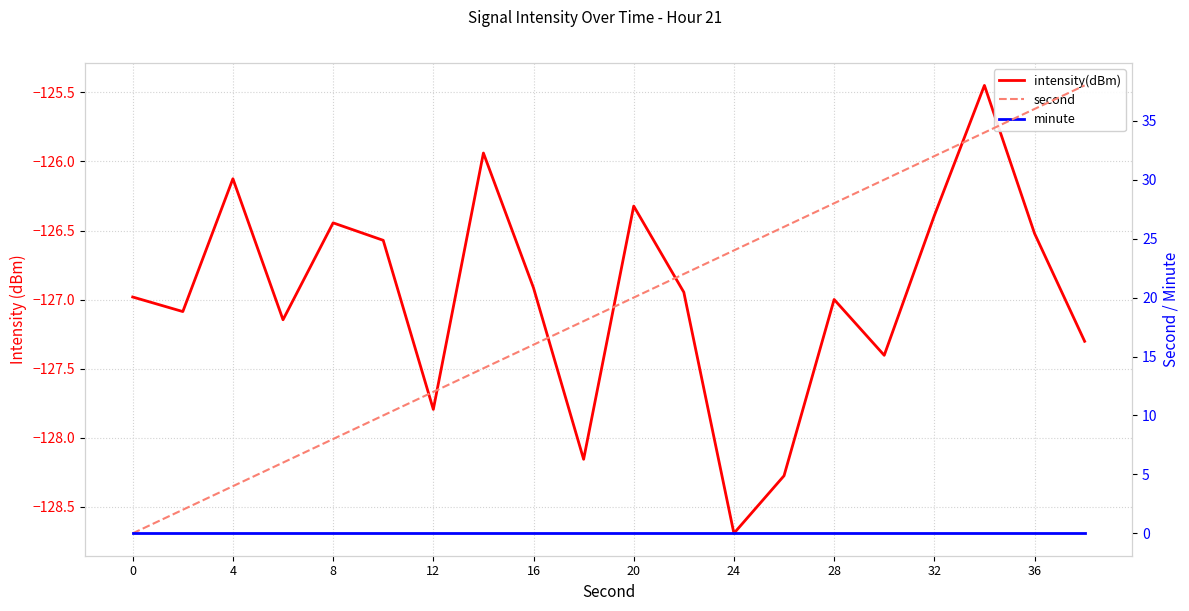

What is the greatest value displayed?

38.0